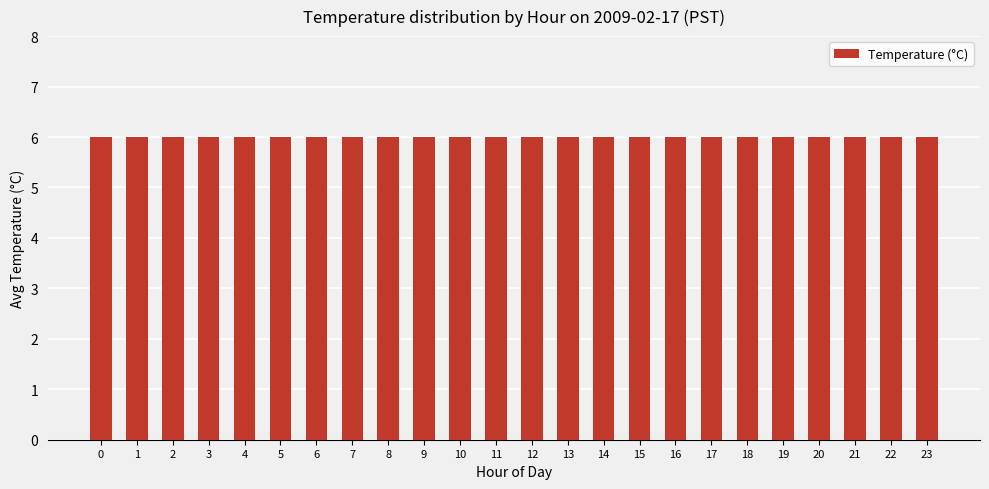

True or false: the data shows 8.3 at 17.

False